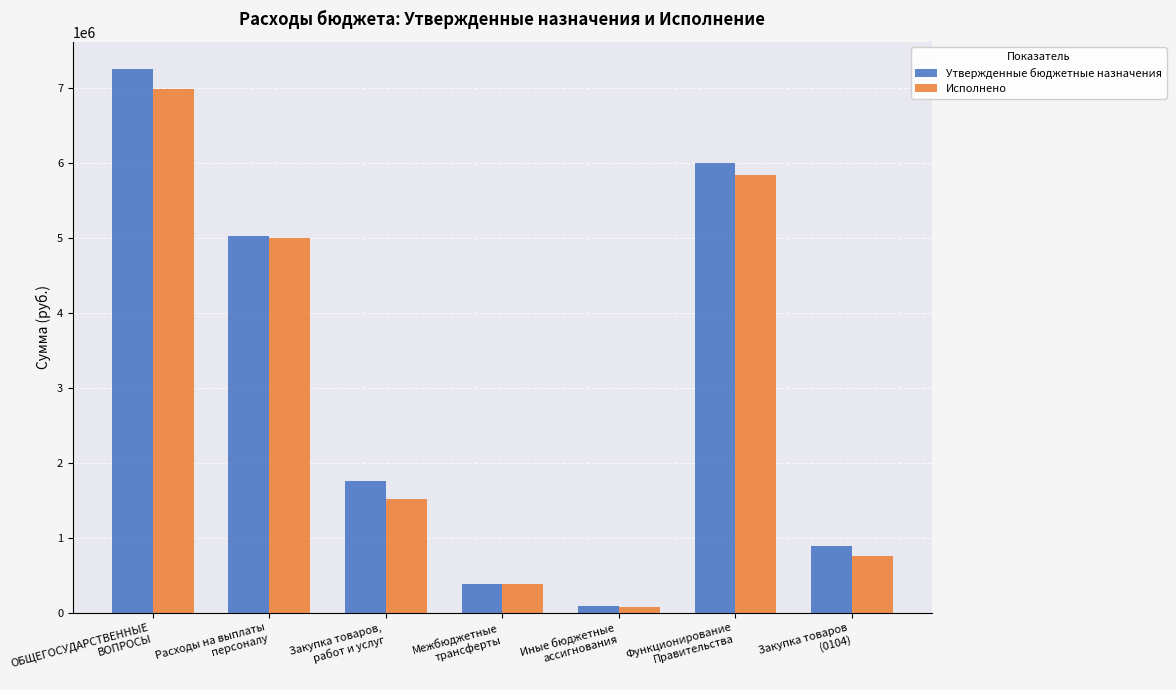

What are all the series names shown in the legend?

Утвержденные бюджетные назначения, Исполнено